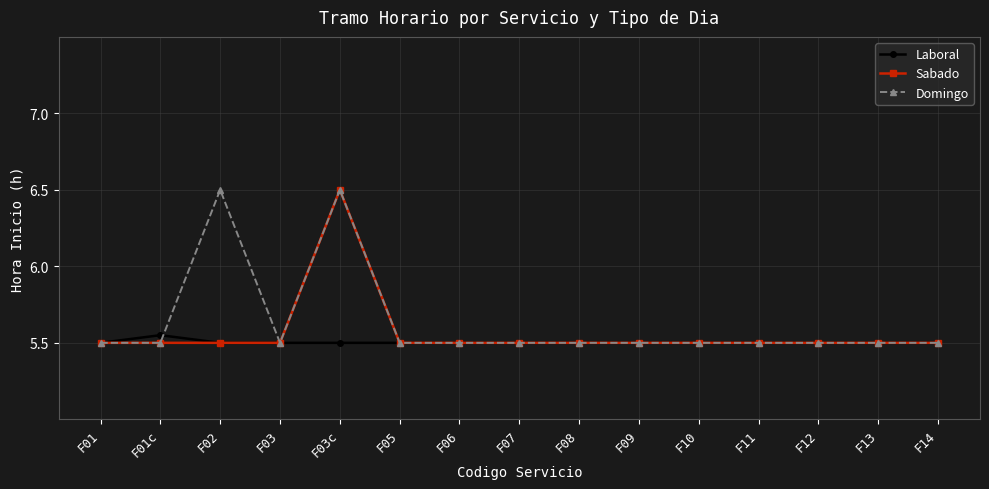

True or false: Domingo has more than 1 points higher than both neighbors.

True